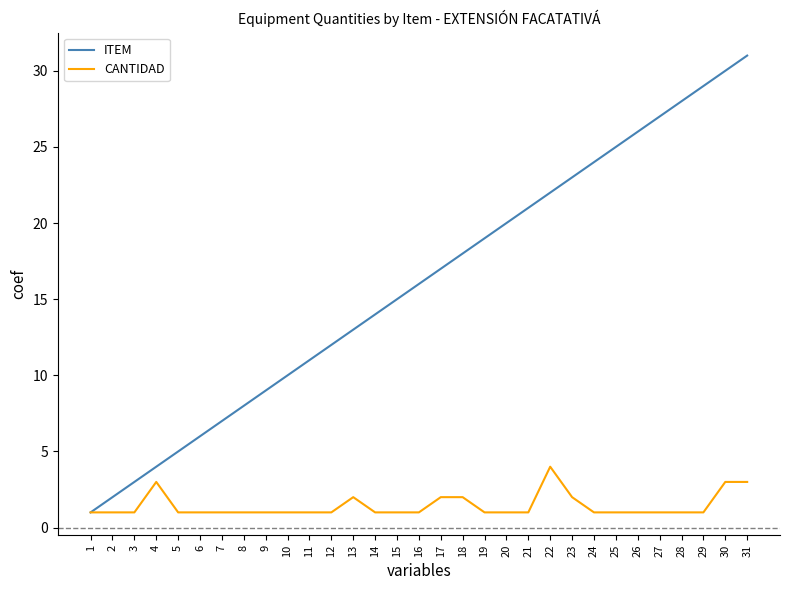

Rank the categories by ITEM value from lowest to highest.

1, 2, 3, 4, 5, 6, 7, 8, 9, 10, 11, 12, 13, 14, 15, 16, 17, 18, 19, 20, 21, 22, 23, 24, 25, 26, 27, 28, 29, 30, 31